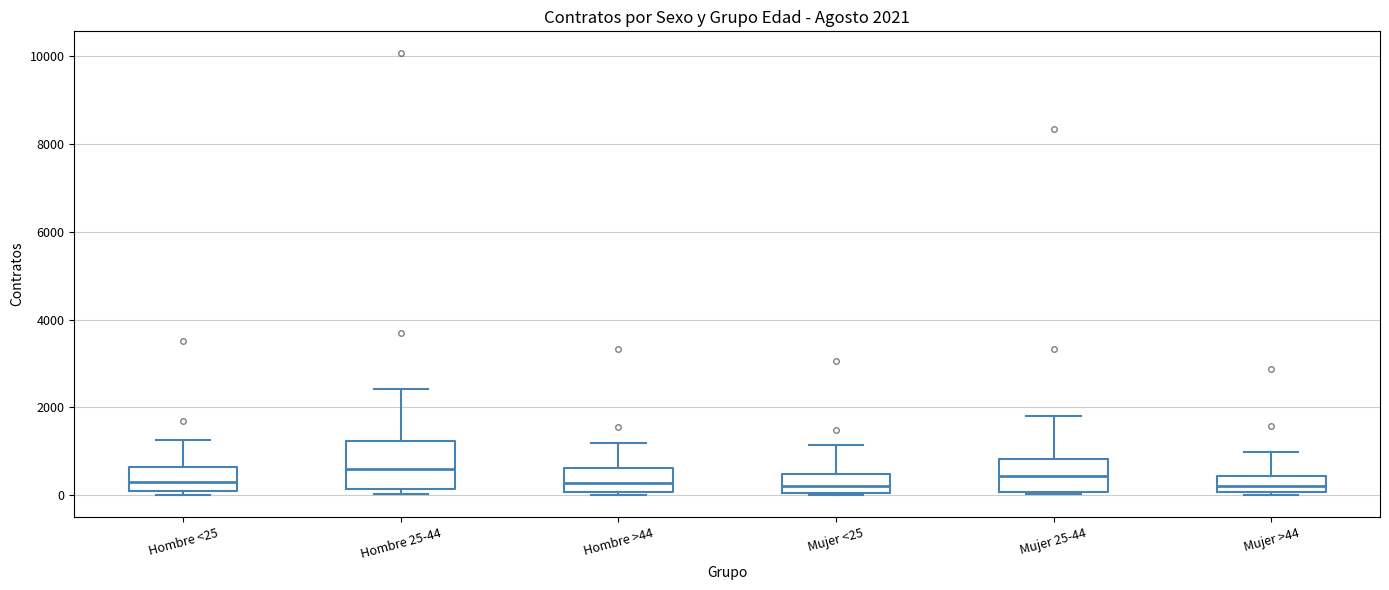

Comparing the boxes themselves (not the whiskers), which one is the tallest?

Hombre 25-44